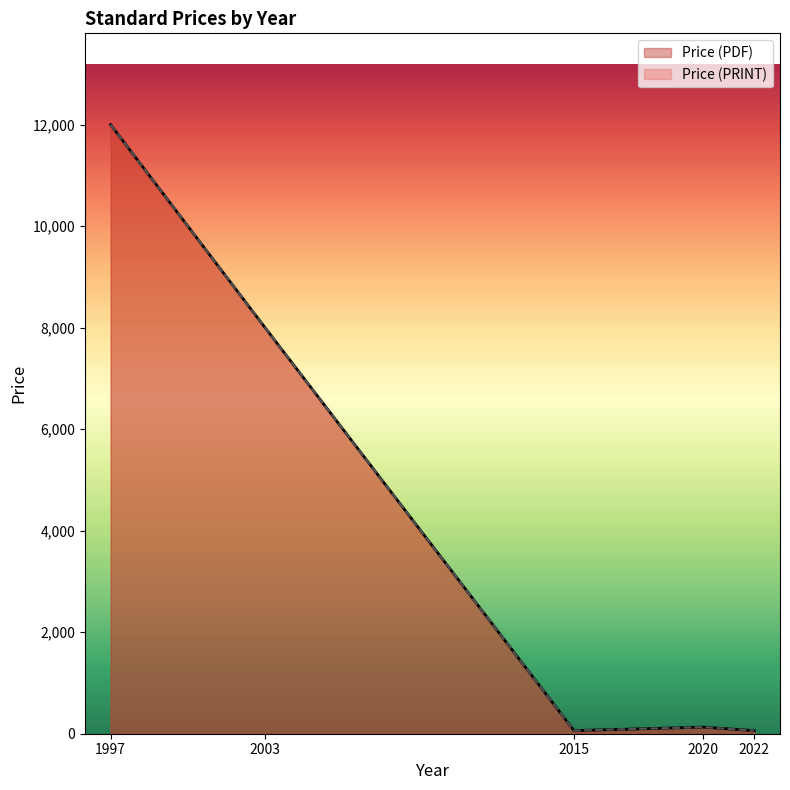

At which label does Price (PRINT) first exceed 69?

1997